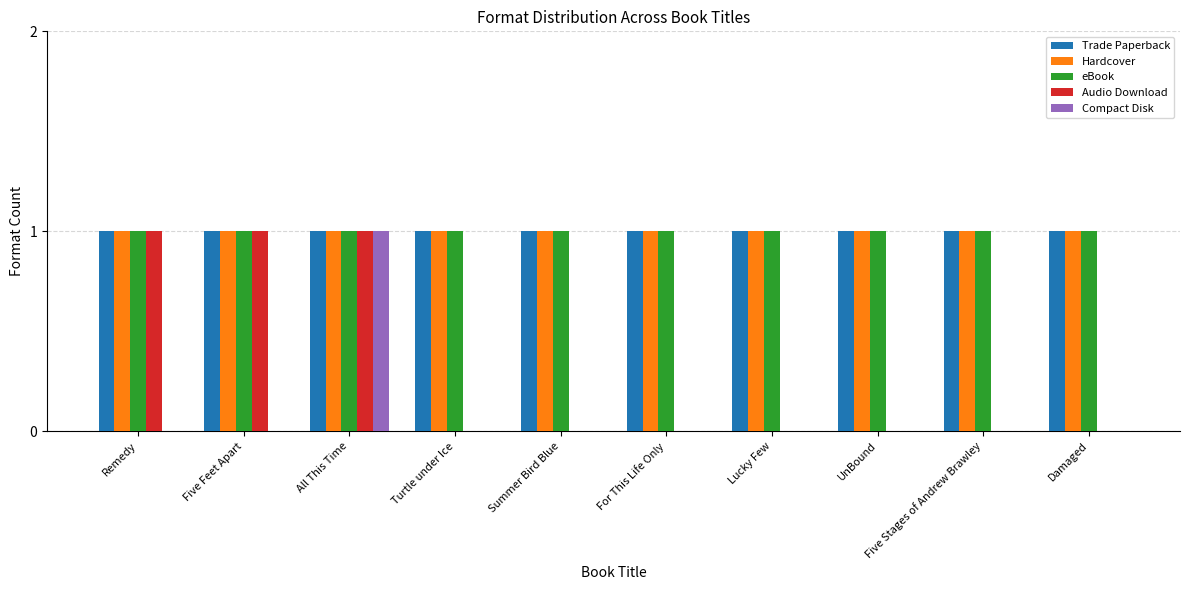

Which series changed the most between Five Feet Apart and Summer Bird Blue?

Audio Download